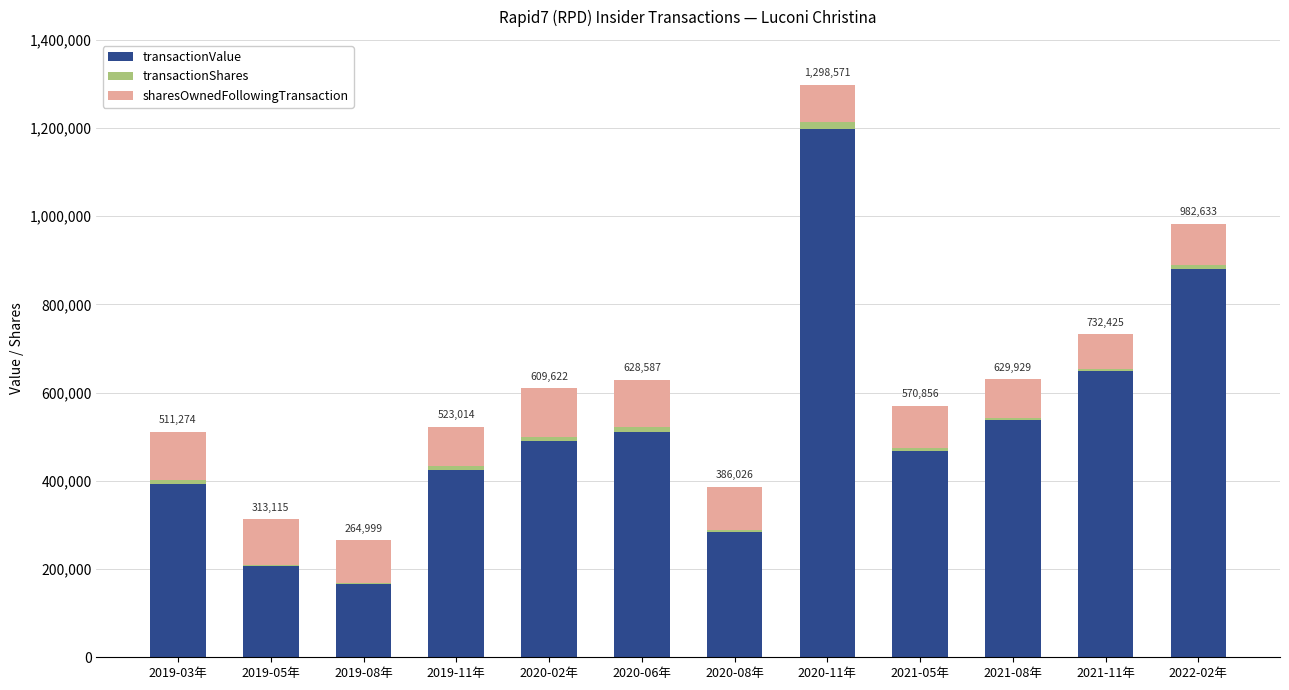

What is the total value across all series at 2021-11年?

732425